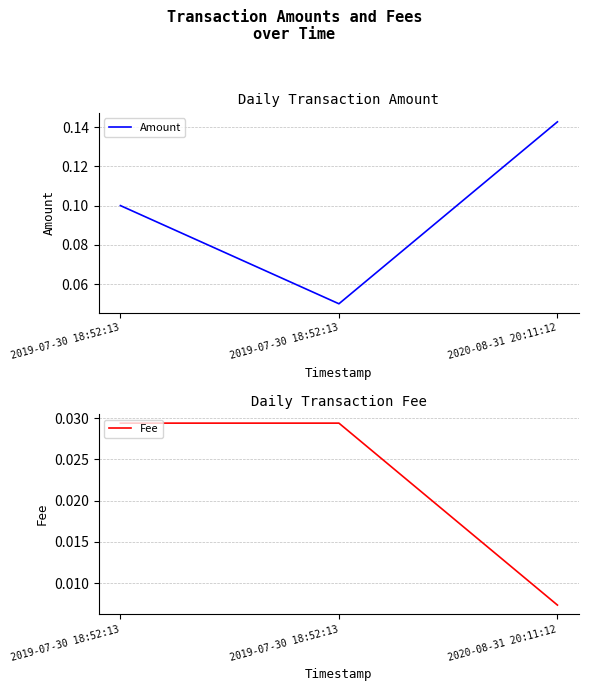

Reading left to right, what are all the values shown in this chart?

Amount: 2019-07-30 18:52:13=0.1	2019-07-30 18:52:13=0.1	2020-08-31 20:11:12=0.1
Fee: 2019-07-30 18:52:13=0.0	2019-07-30 18:52:13=0.0	2020-08-31 20:11:12=0.0